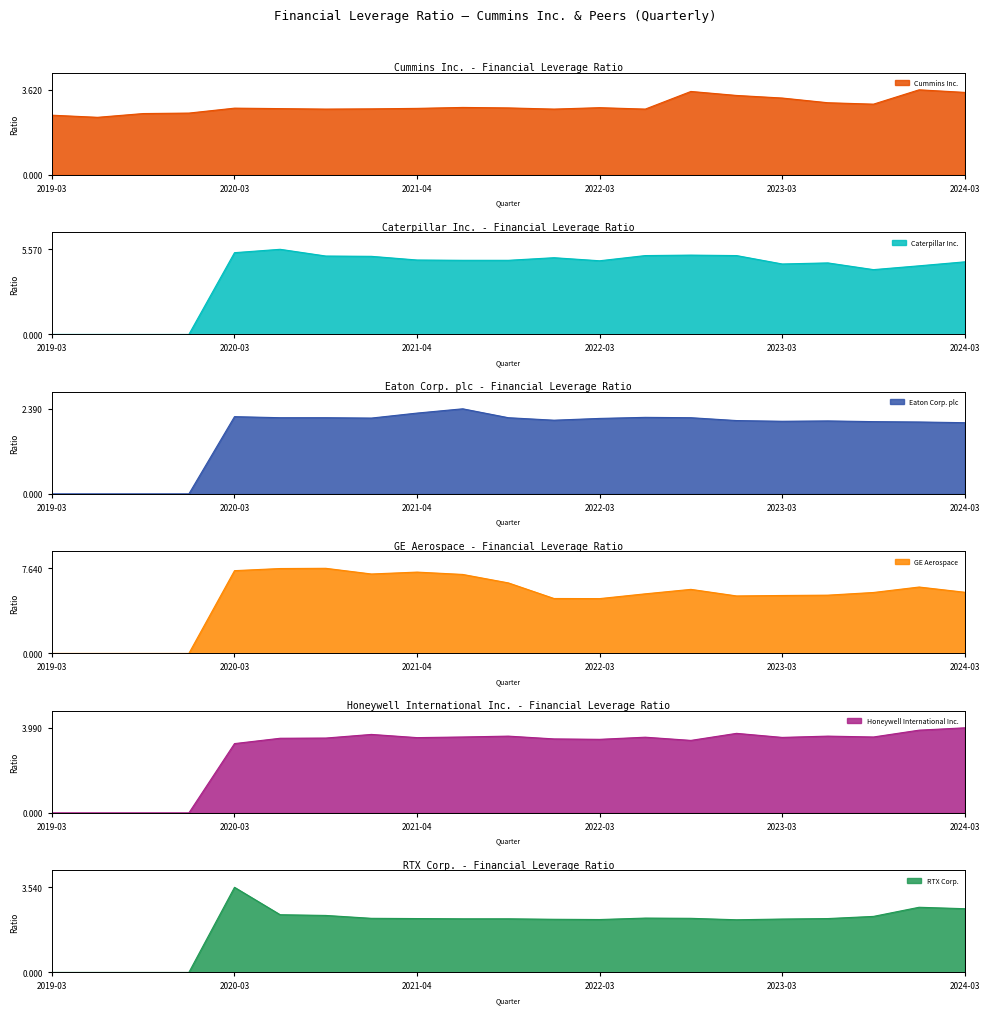

True or false: Honeywell International Inc. has a value of 2.2 at 2022-12-31.

False